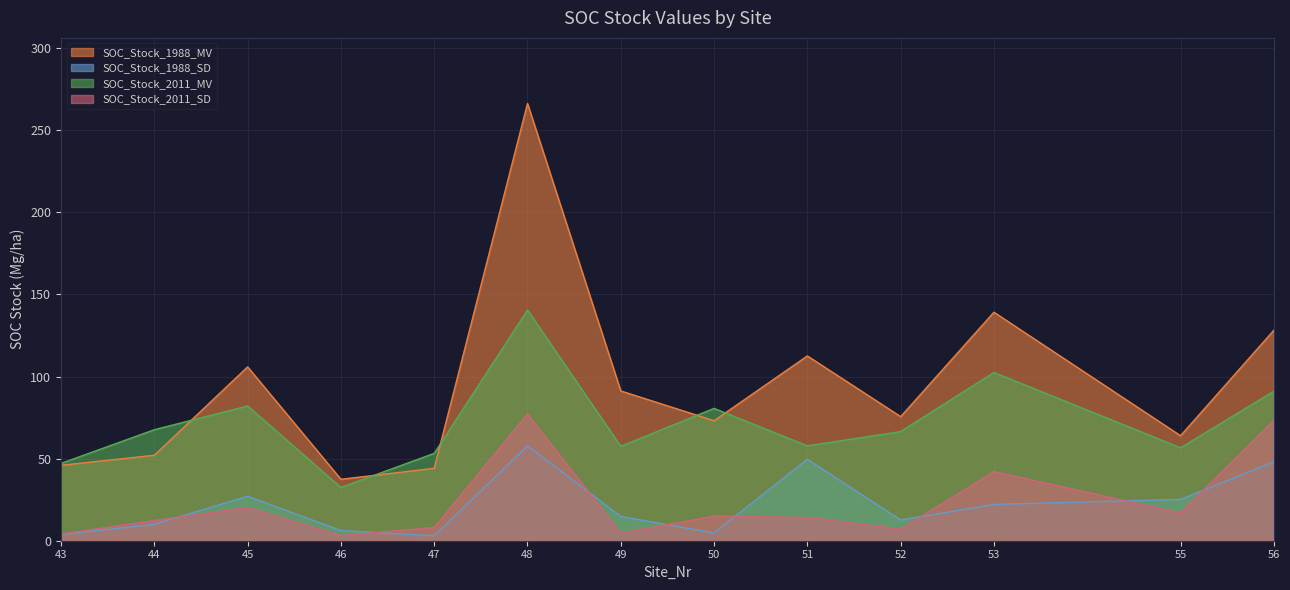

How many data points in SOC_Stock_2011_SD are less than 14?

6